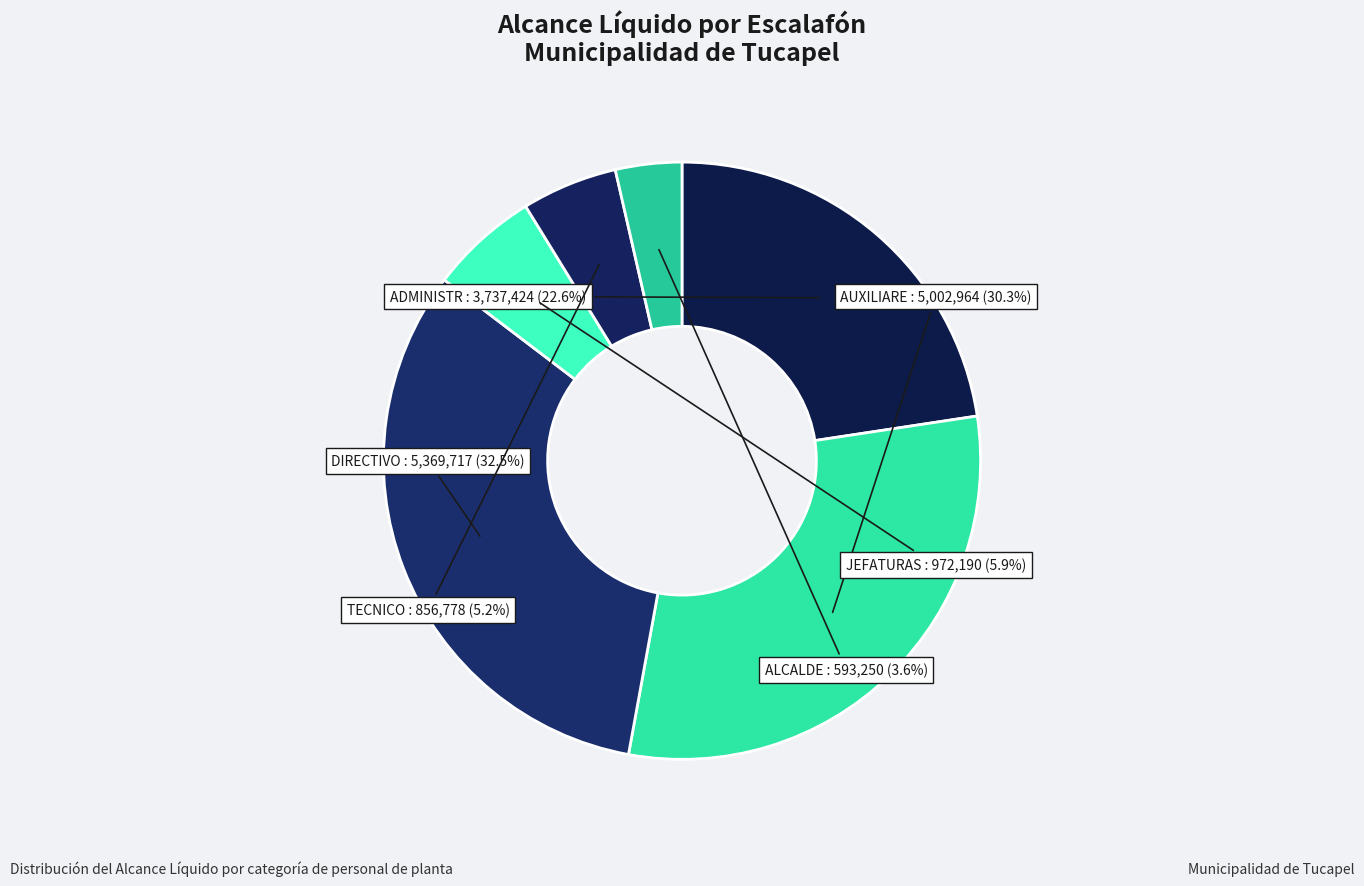

Which slice is the largest?

DIRECTIVO